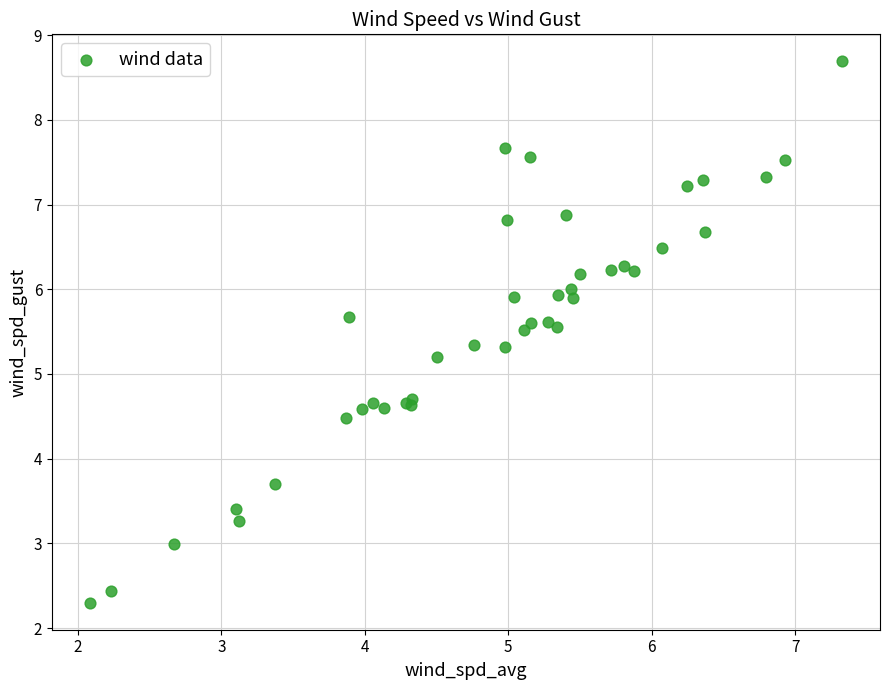

What Y value in the scatter plot is closest to 5?

5.2